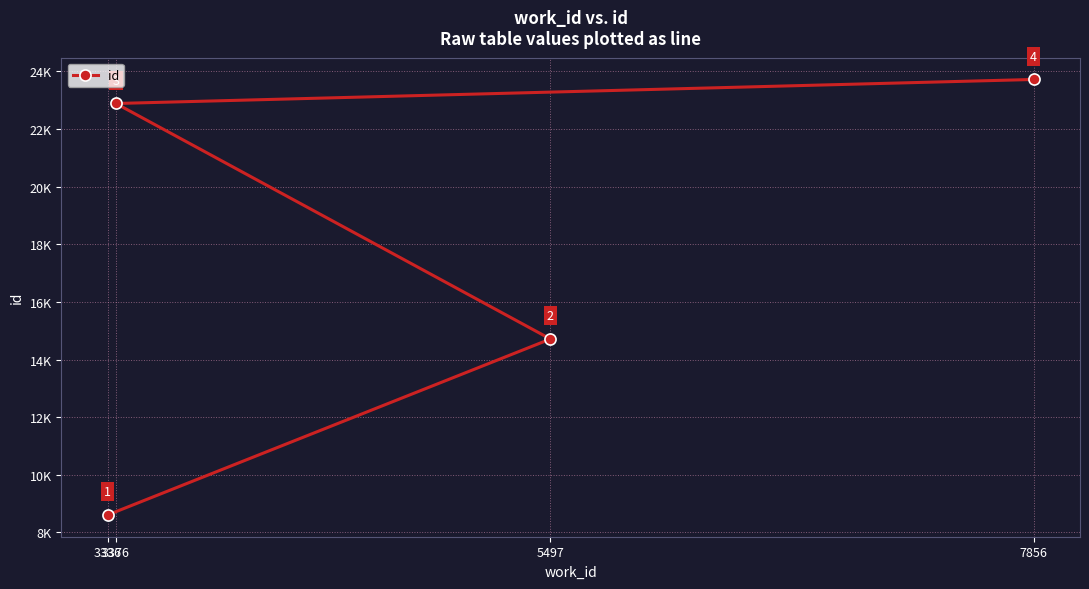

List the labels in order of value, largest first.

7856, 3376, 5497, 3336